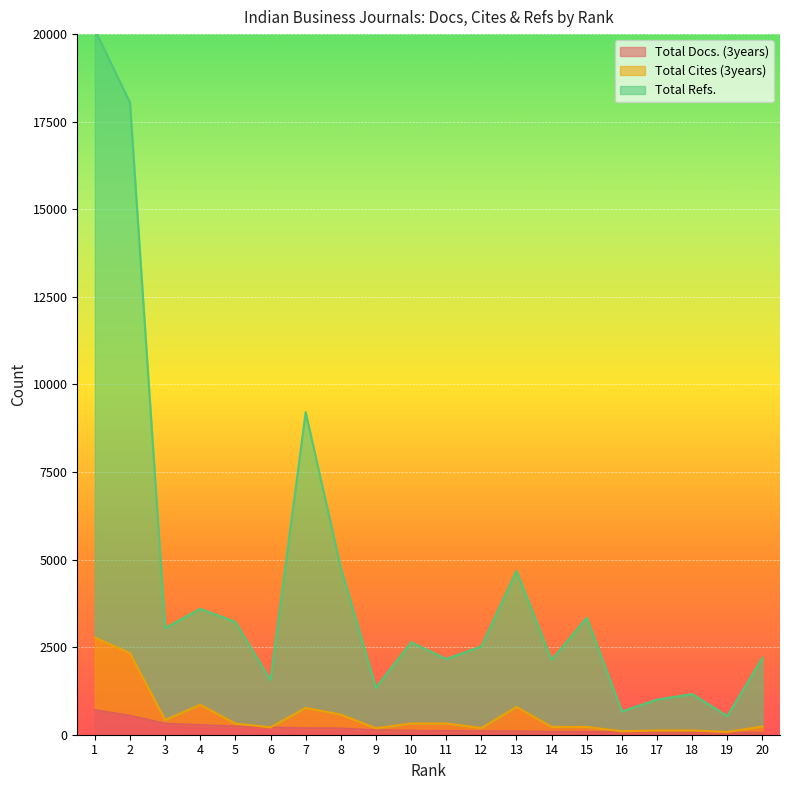

In Total Cites (3years), how many points are lower than both neighbors (excluding endpoints)?

6